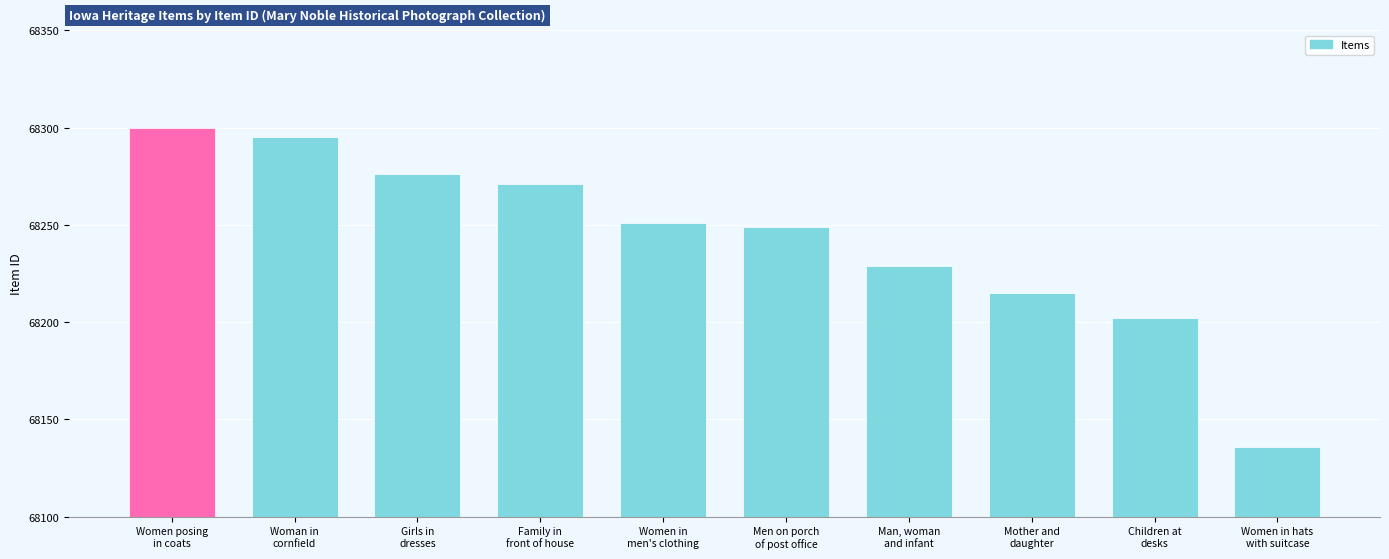

True or false: the data shows 18105 at Woman in
cornfield.

False